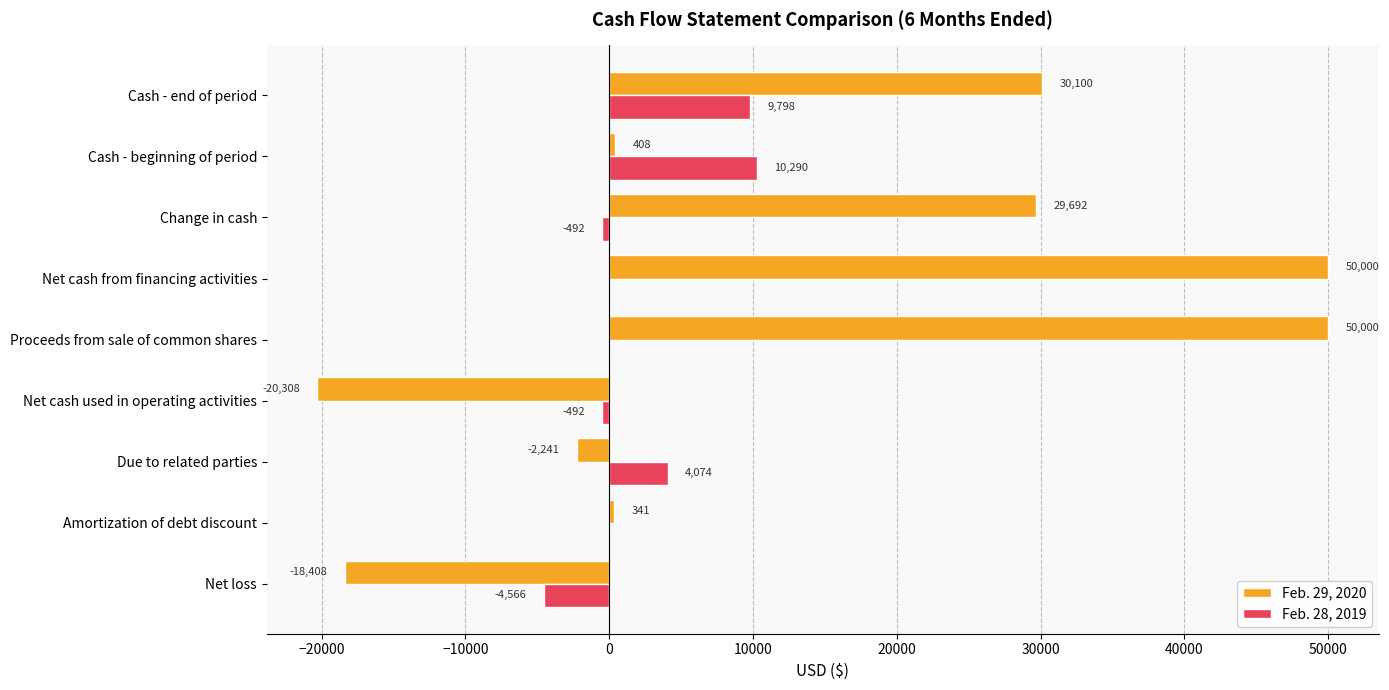

Which series has the largest total across all categories?

Feb. 29, 2020